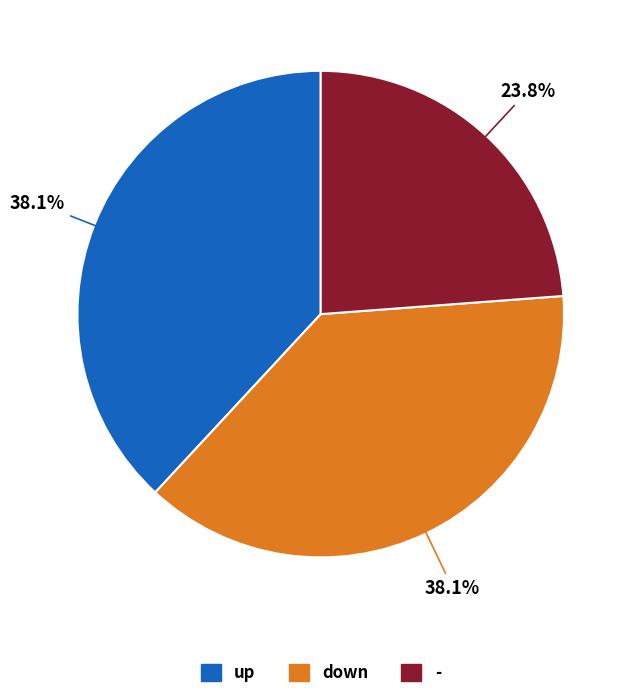

How many segments does this pie chart have?

3